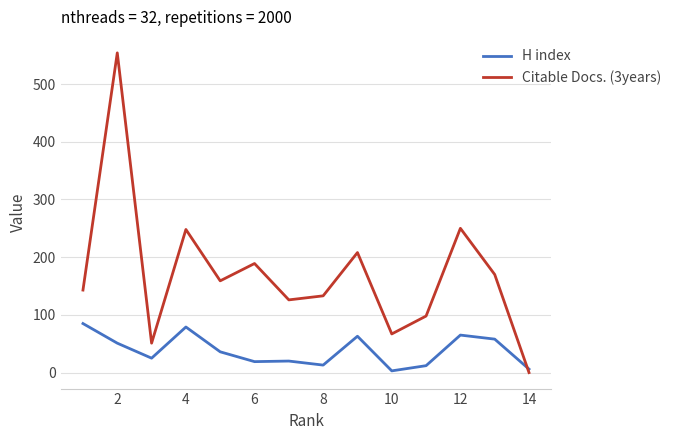

Which series has the largest total across all categories?

Citable Docs. (3years)